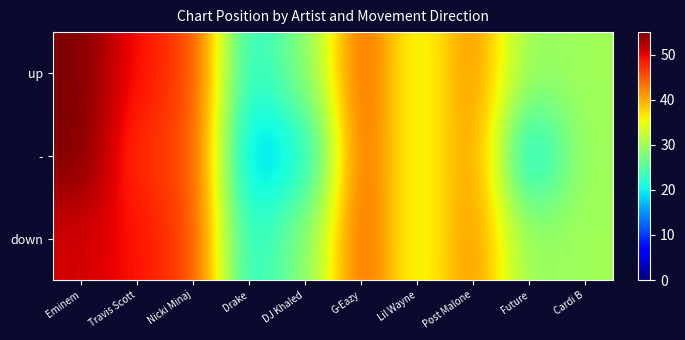

Count the number of categories in the chart.

10